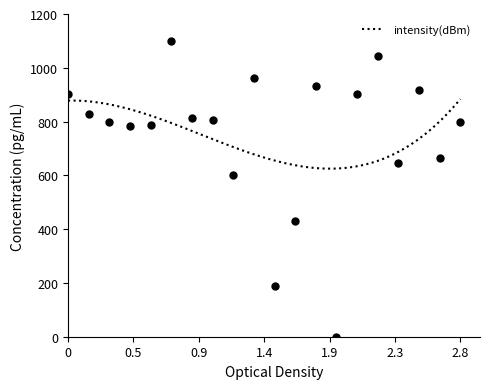

Approximately how many times larger is the value at 8 compared to 24?

0.8